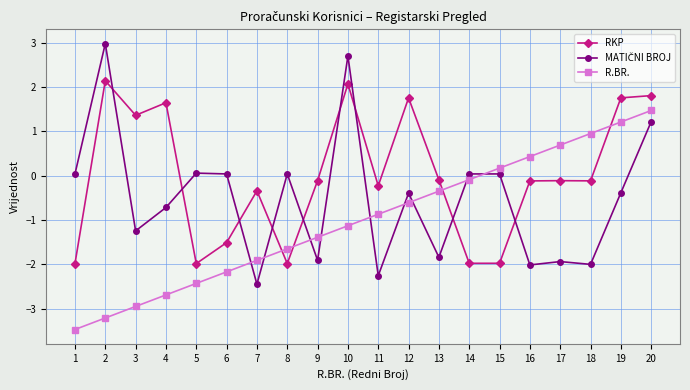

How many series are shown in this chart?

3